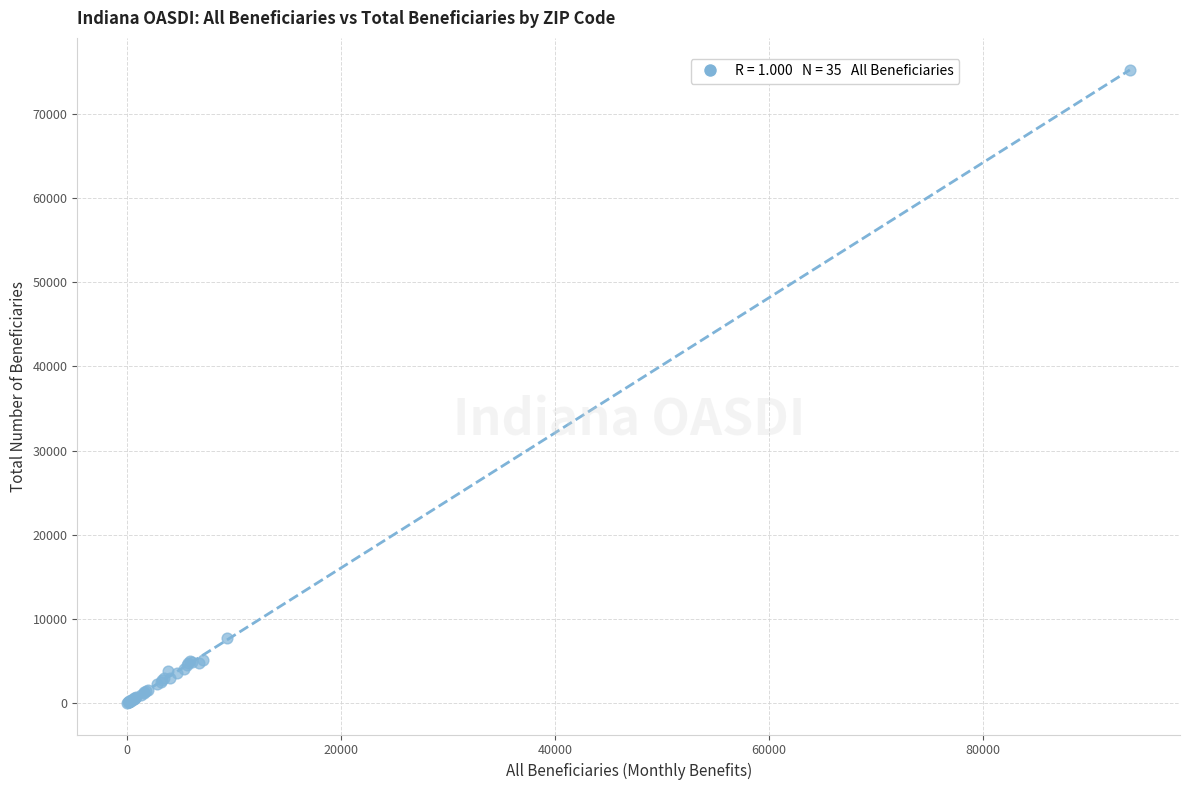

What Y value in the scatter plot is closest to 37657?

7700